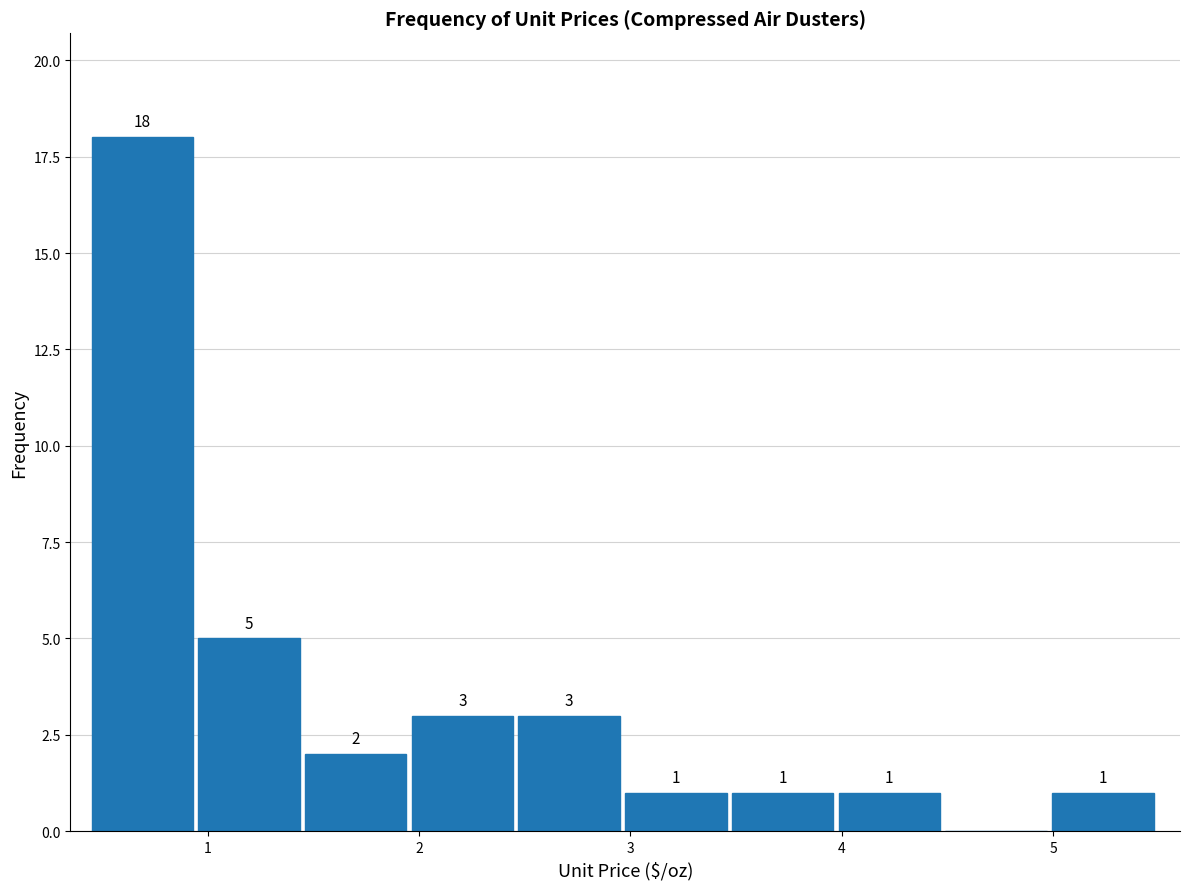

Which range on the x-axis has the tallest bar?

0.5 to 1.0